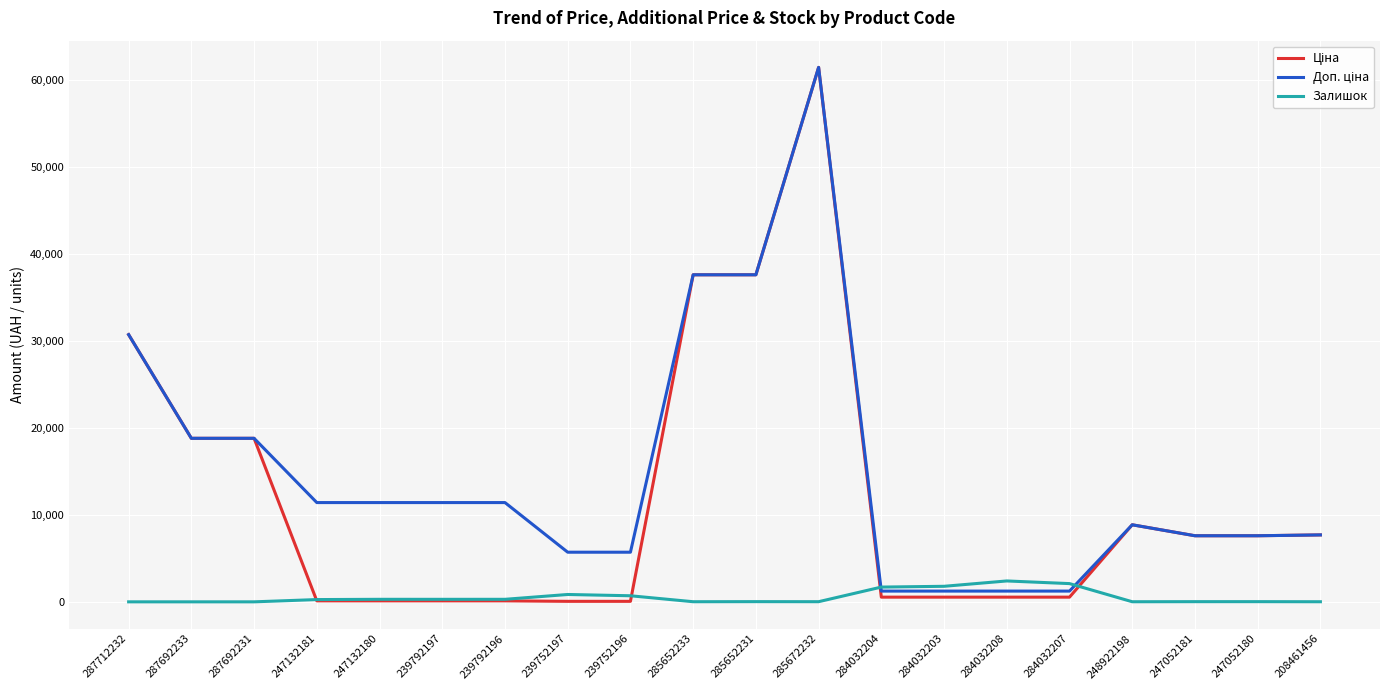

What is the maximum value shown in the chart?

61434.3